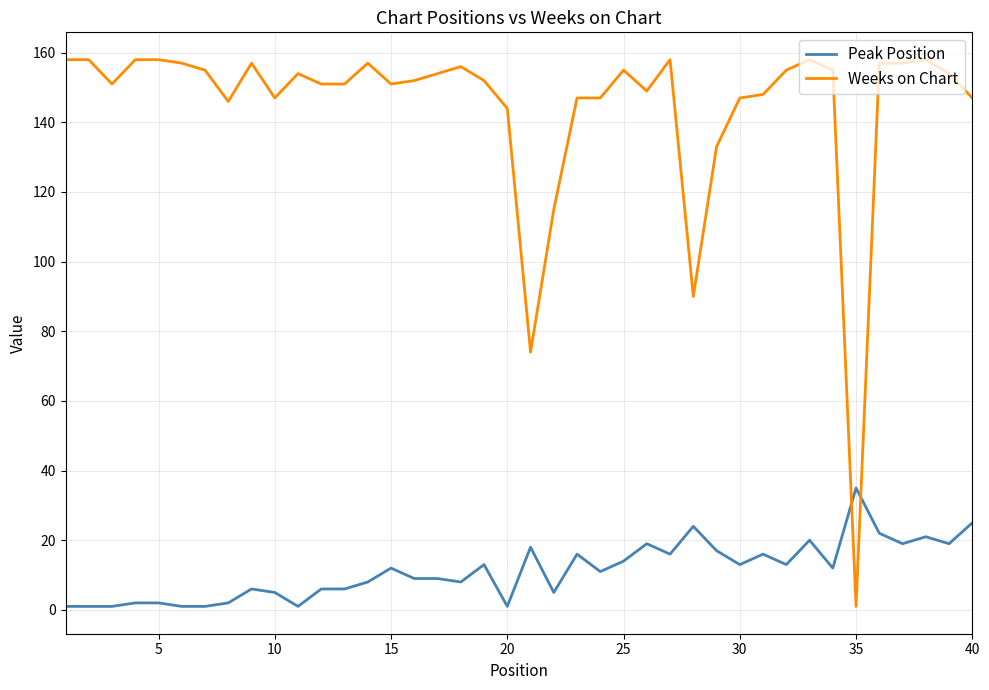

Which series has the largest range (max minus min)?

Weeks on Chart